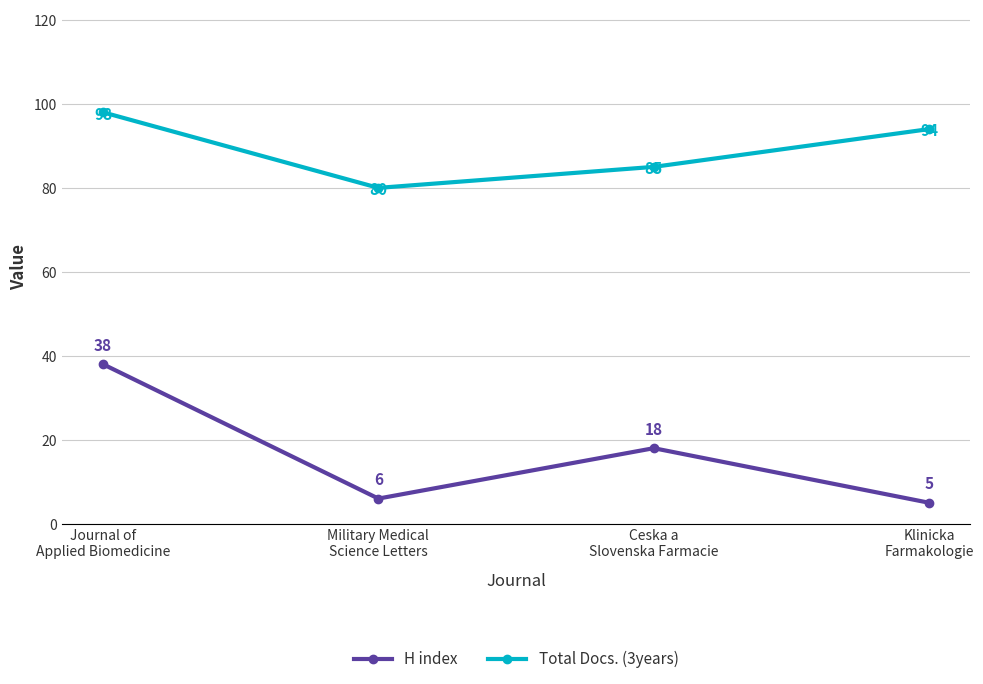

Reading left to right, extract all data points from this chart.

H index: Journal of
Applied Biomedicine=38	Military Medical
Science Letters=6	Ceska a
Slovenska Farmacie=18	Klinicka
Farmakologie=5
Total Docs. (3years): Journal of
Applied Biomedicine=98	Military Medical
Science Letters=80	Ceska a
Slovenska Farmacie=85	Klinicka
Farmakologie=94